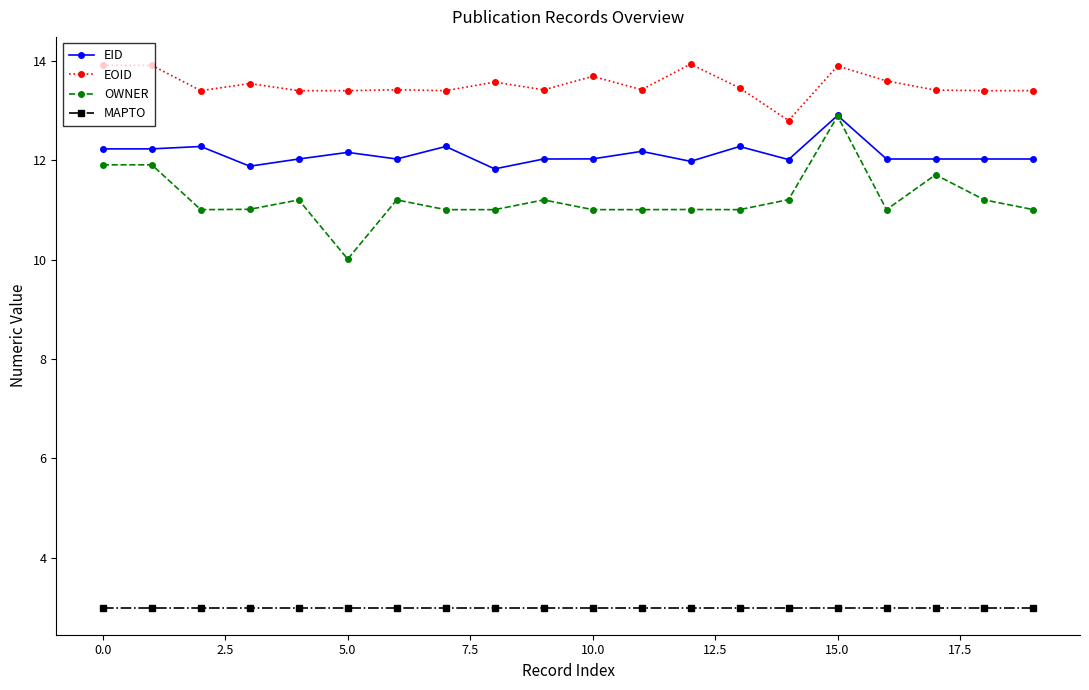

How many lines are shown in the chart?

4